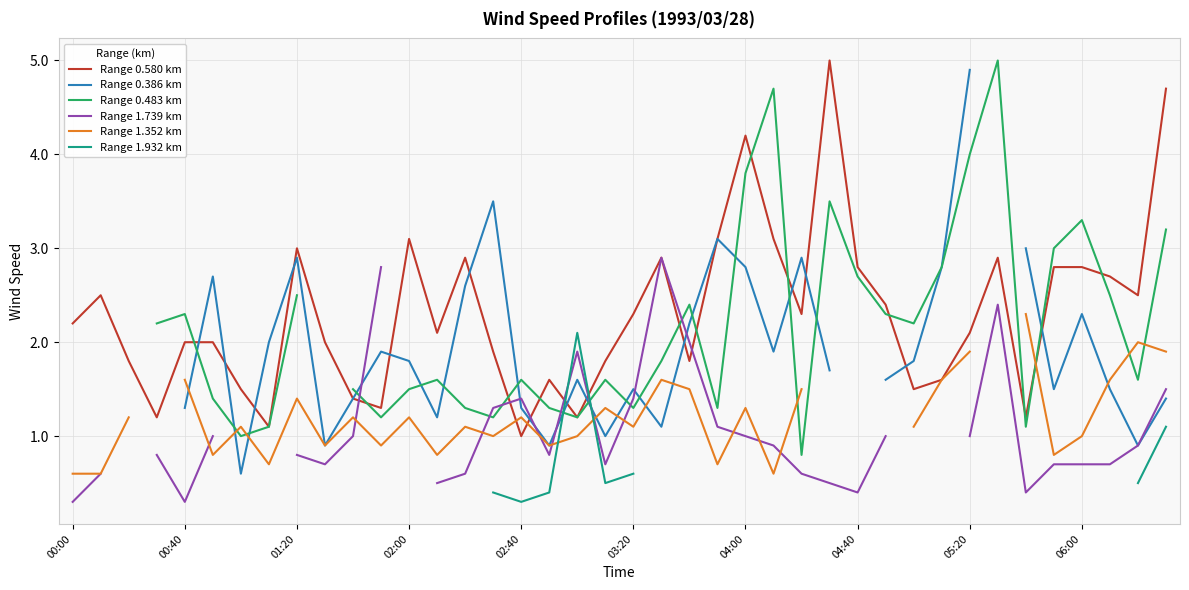

How many values in the Range 0.386 km series exceed 1?

29